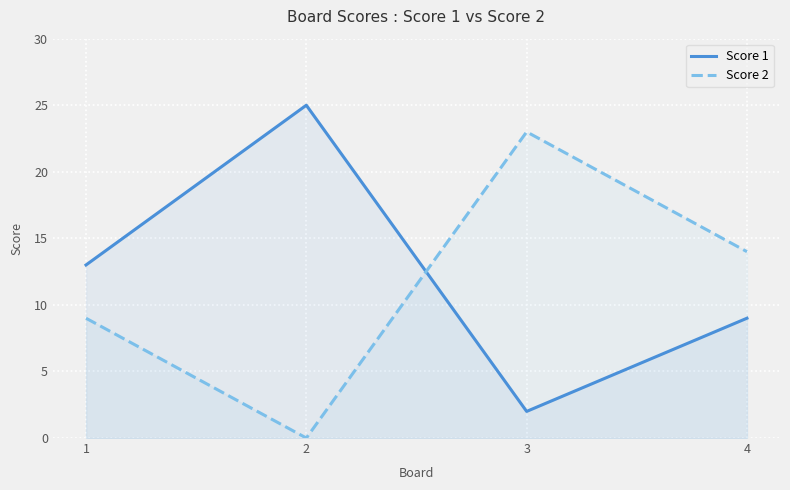

Count the Score 2 values in the range 9 to 23.

3